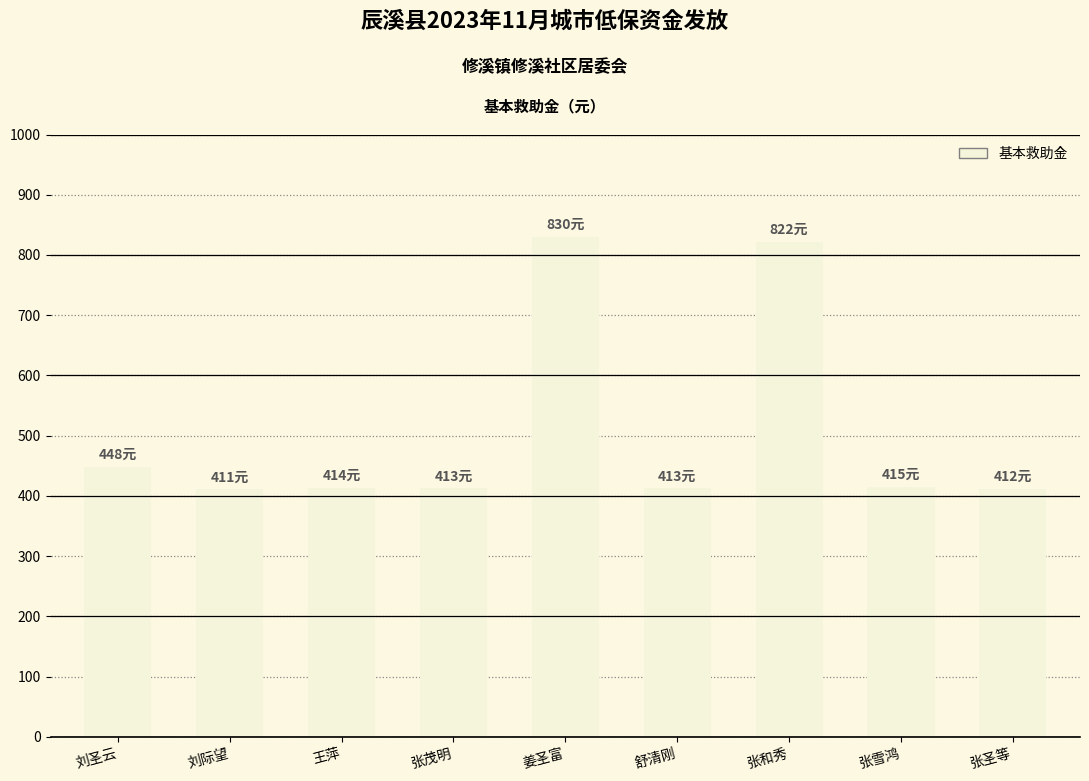

What is the greatest value displayed?

830